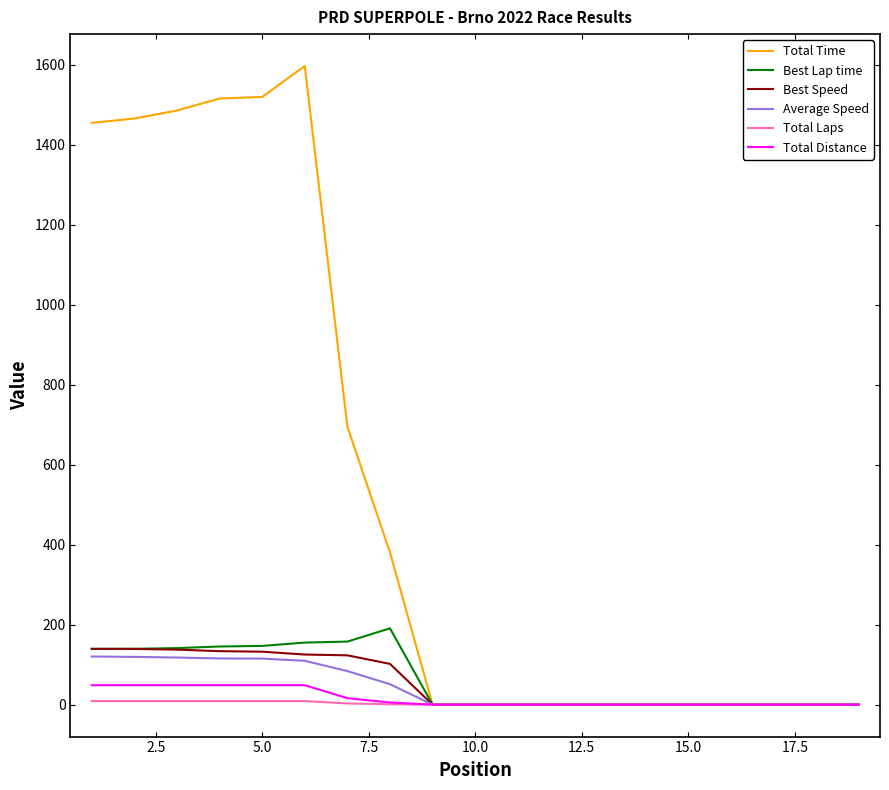

What is the highest value of the Total Distance series?

48.6